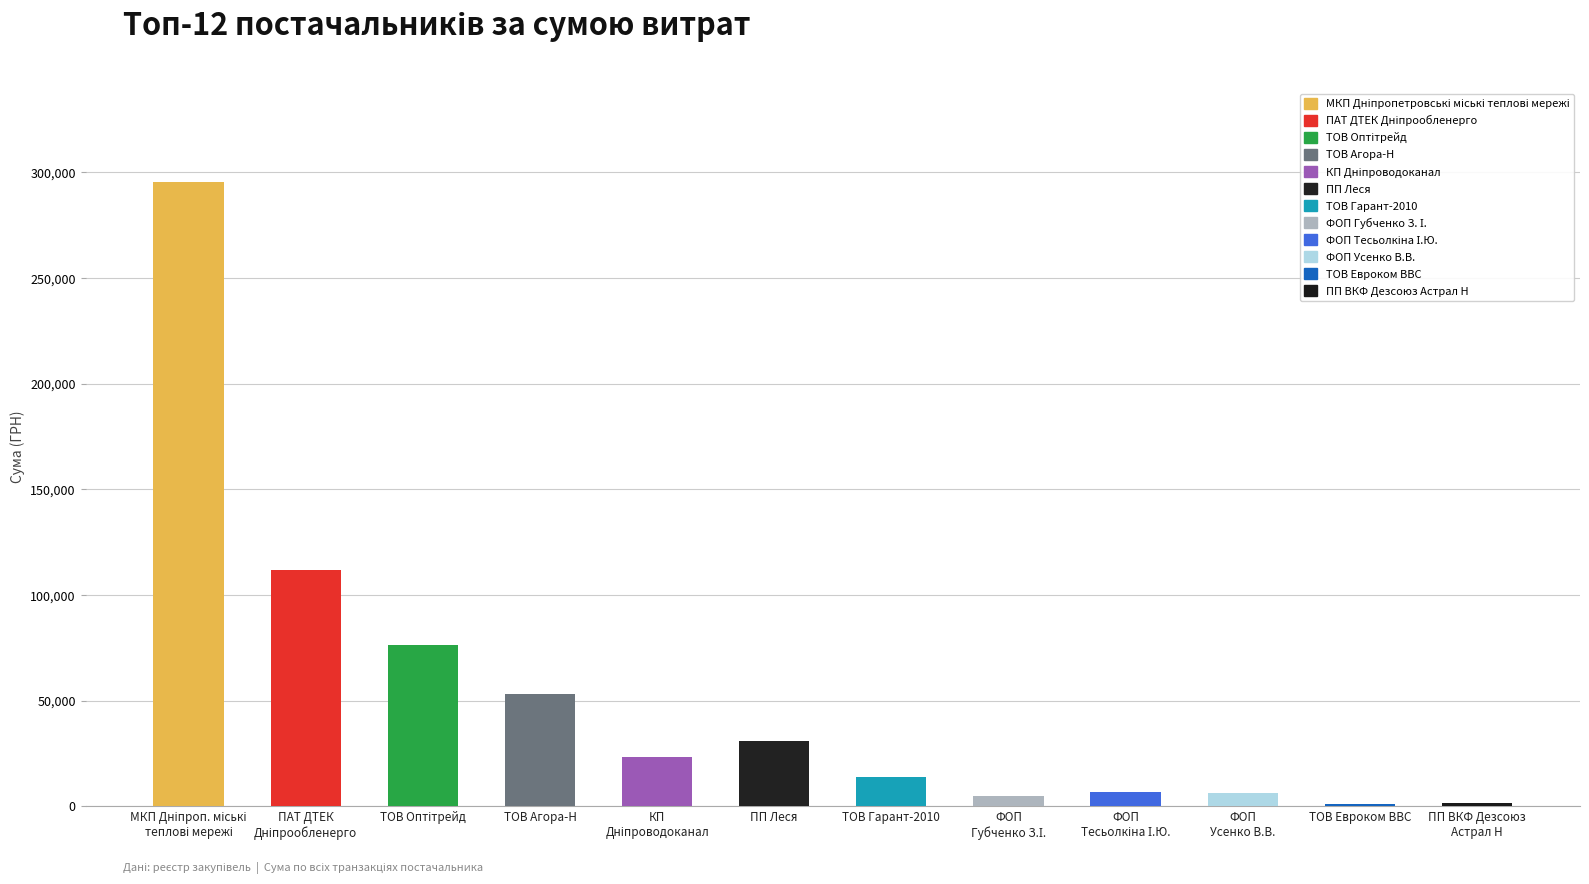

Rank the categories by value from lowest to highest.

ТОВ Евроком ВВС, ПП ВКФ Дезсоюз Астрал Н, ФОП Губченко З. І., ФОП Усенко В.В., ФОП Тесьолкіна І.Ю., ТОВ Гарант-2010, КП Дніпроводоканал, ПП Леся, ТОВ Агора-Н, ТОВ Оптітрейд, ПАТ ДТЕК Дніпрообленерго, МКП Дніпропетровські міські теплові мережі